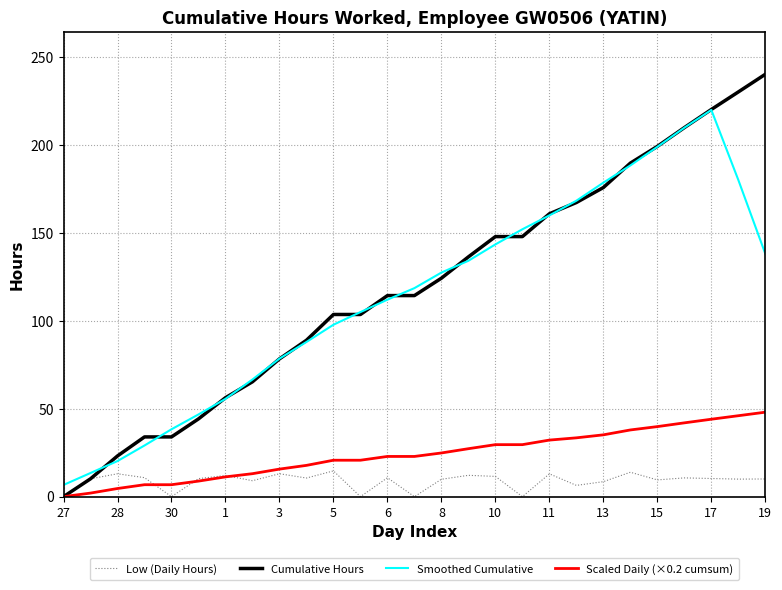

True or false: Smoothed Cumulative and Cumulative Hours cross at least once.

True